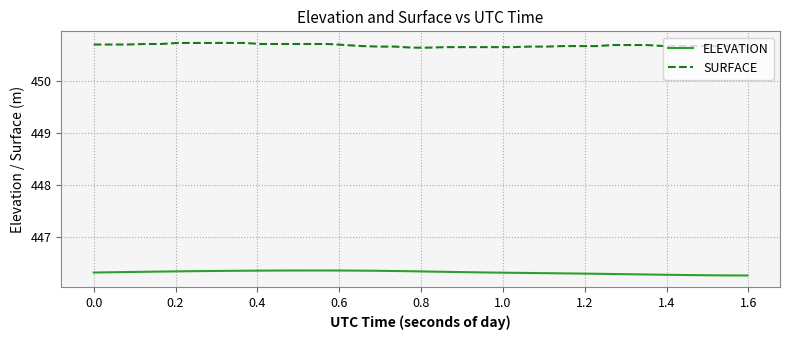

How many SURFACE values are between 450 and 451?

40